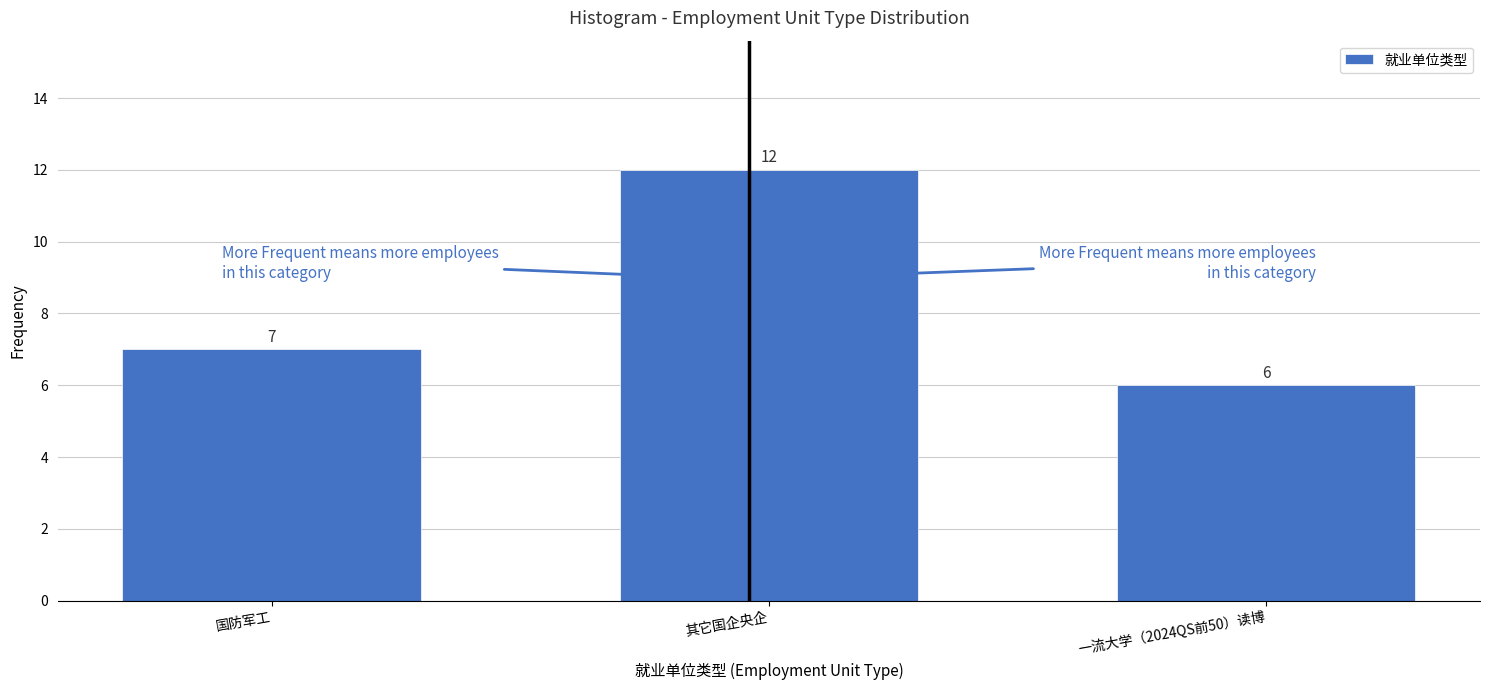

Reading left to right, what are all the values shown in this chart?

国防军工=7	其它国企央企=12	一流大学（2024QS前50）读博=6